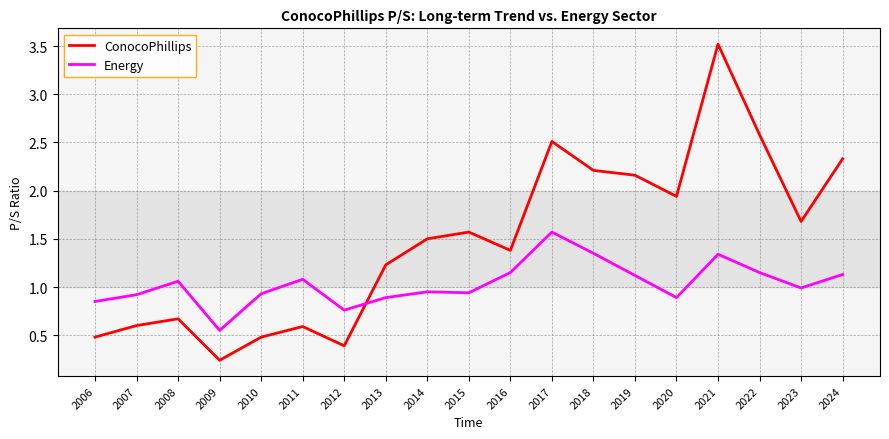

How many values in the ConocoPhillips series exceed 1?

12